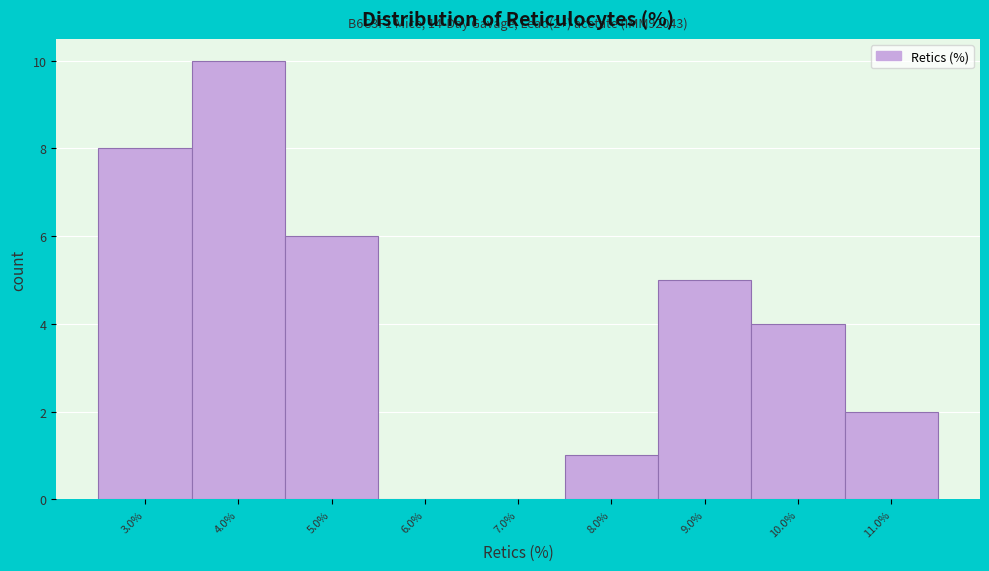

Over which range of the x-axis is the bar tallest?

3.5 to 4.5